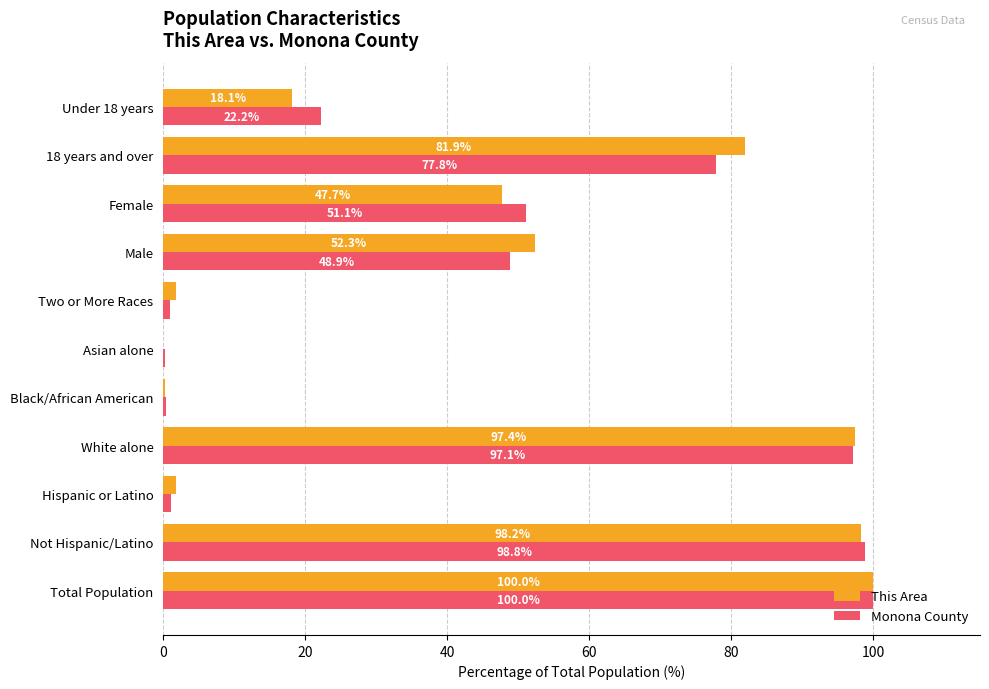

What is the greatest value displayed?

100.0